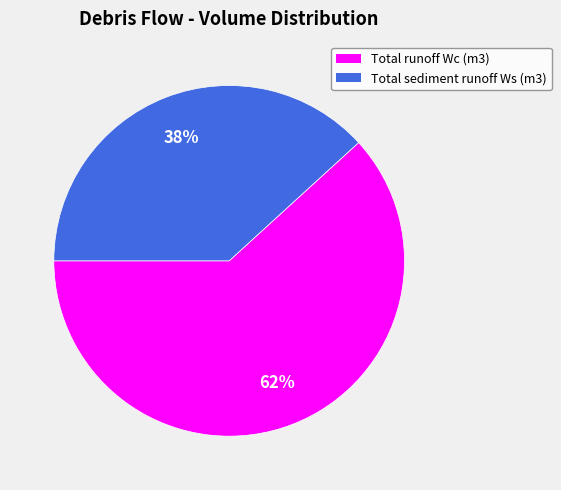

What is the largest slice in the pie chart?

Total runoff Wc (m3)